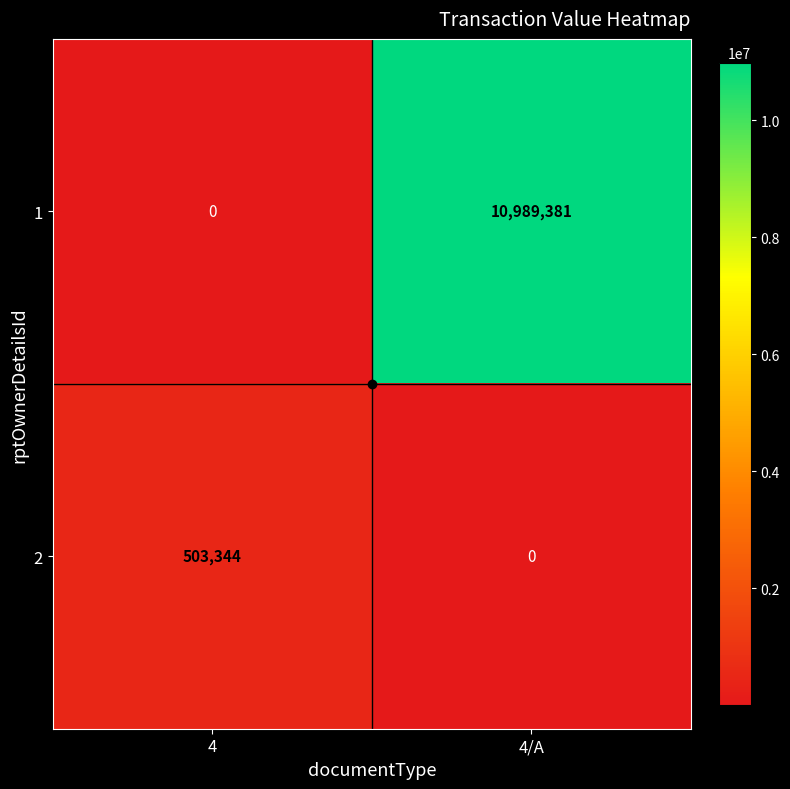

True or false: 2 has a value of 155749 at 4.

False